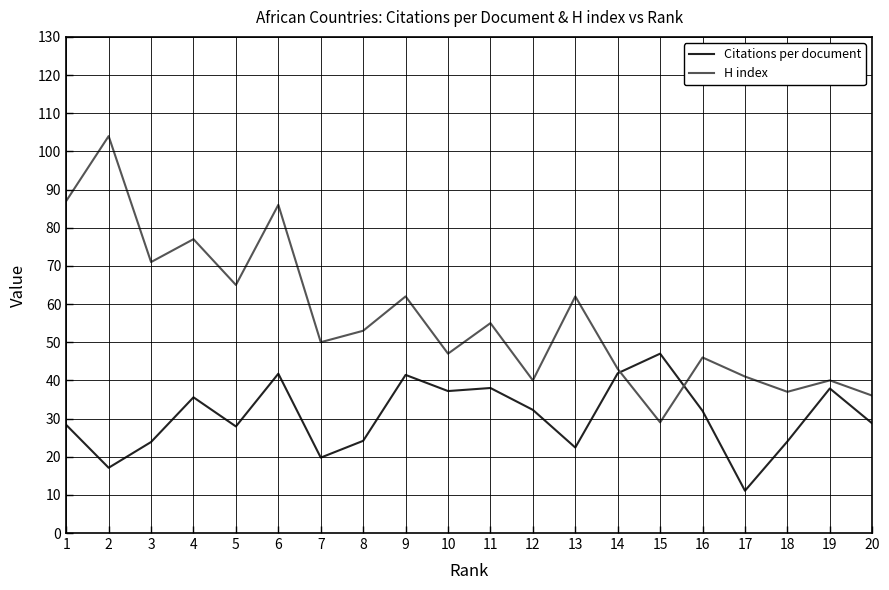

Is the value of Citations per document at 10 greater than the value of H index at 2?

No